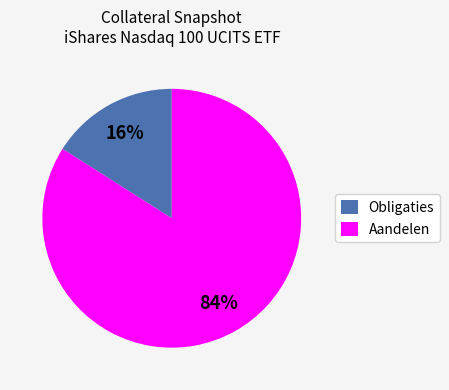

What is the smallest slice in the pie chart?

Obligaties